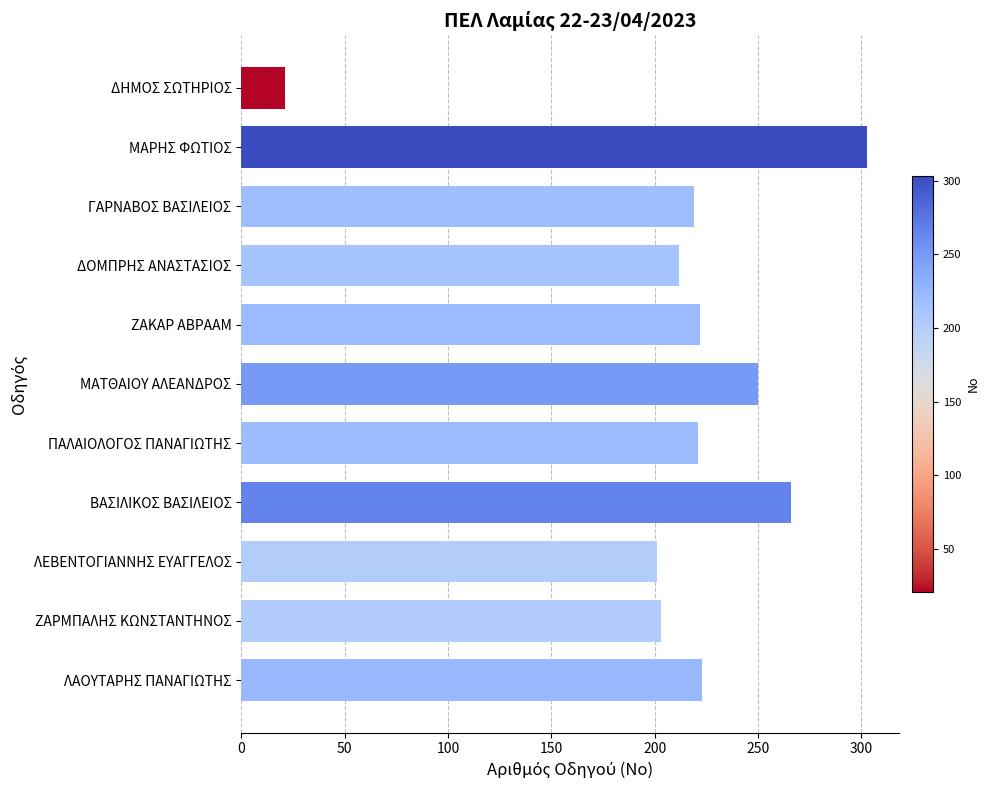

What is the difference between the maximum and second lowest values?

102